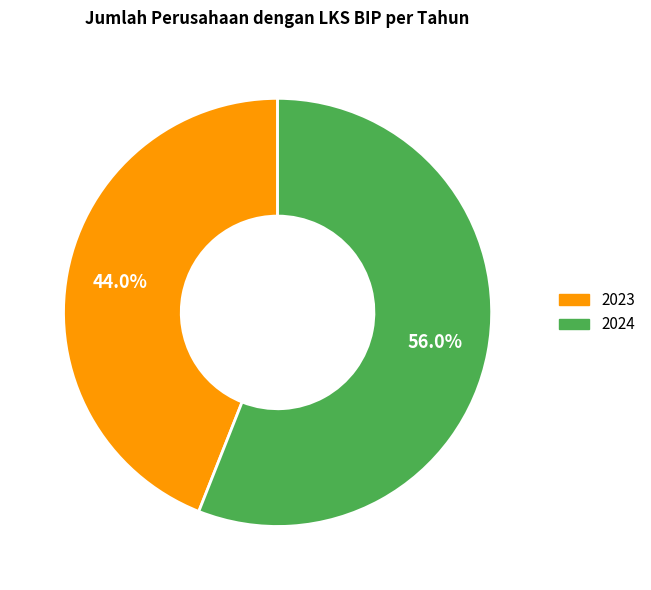

To the nearest percent, what is the difference between the largest and smallest slice percentages?

12%